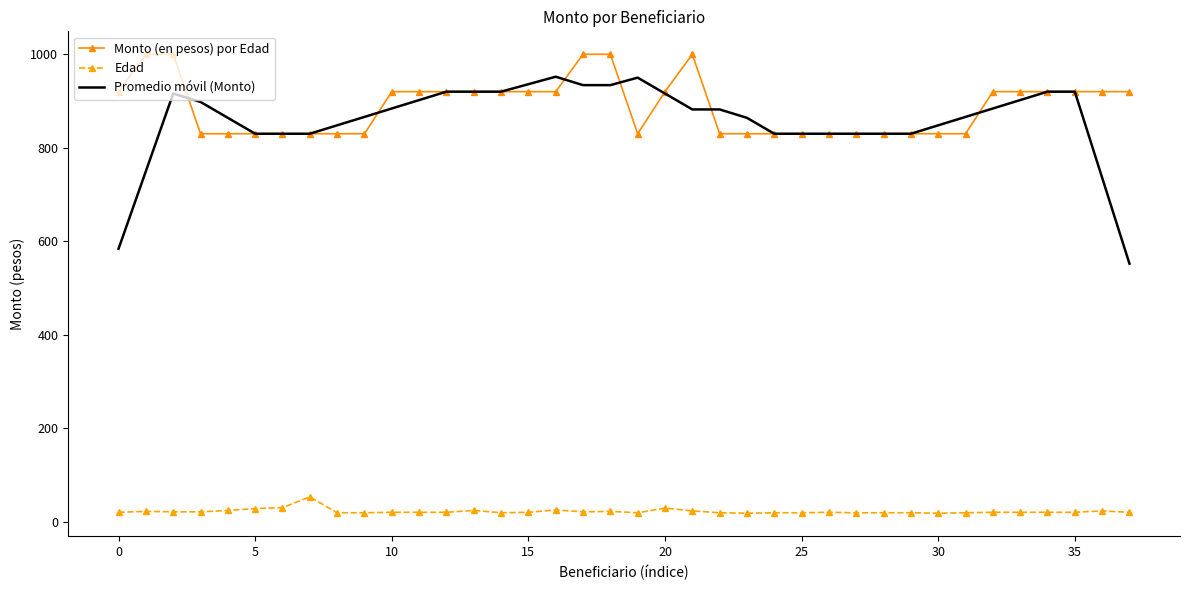

Rank the series by their maximum value, from highest to lowest.

Monto (en pesos) por Edad, Promedio móvil (Monto), Edad